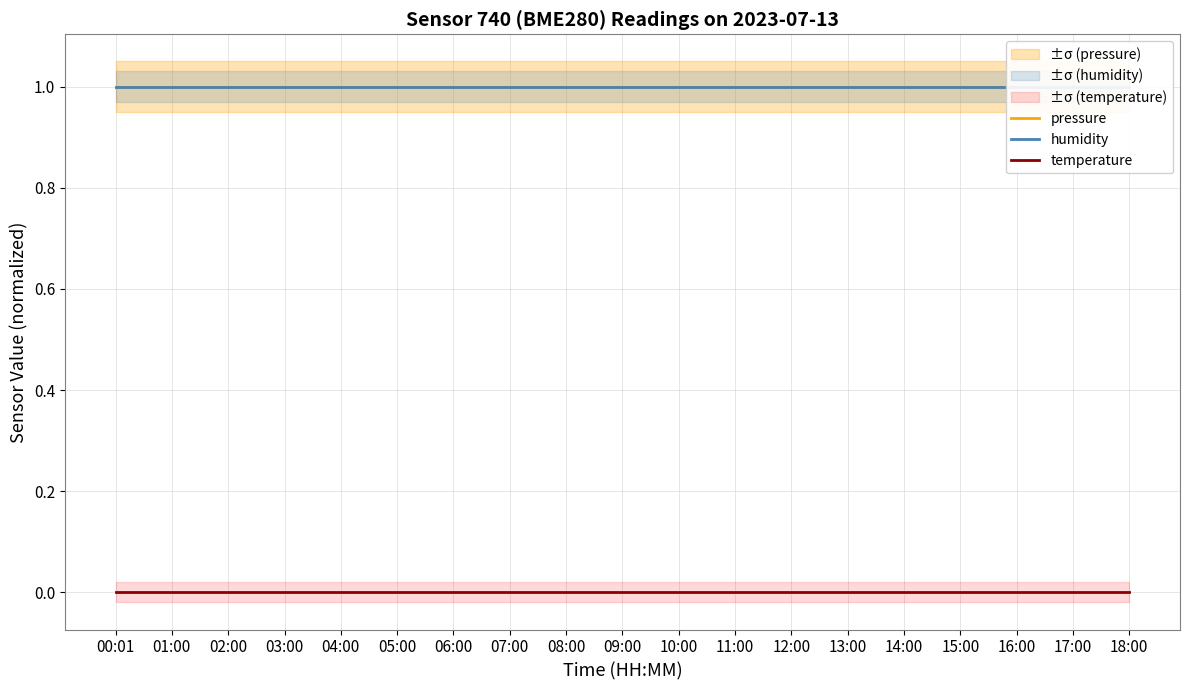

Reading right to left, list all the values displayed in this chart.

pressure: 1	1	1	1	1	1	1	1	1	1	1	1	1	1	1	1	1	1	1
humidity: 1	1	1	1	1	1	1	1	1	1	1	1	1	1	1	1	1	1	1
temperature: 0	0	0	0	0	0	0	0	0	0	0	0	0	0	0	0	0	0	0